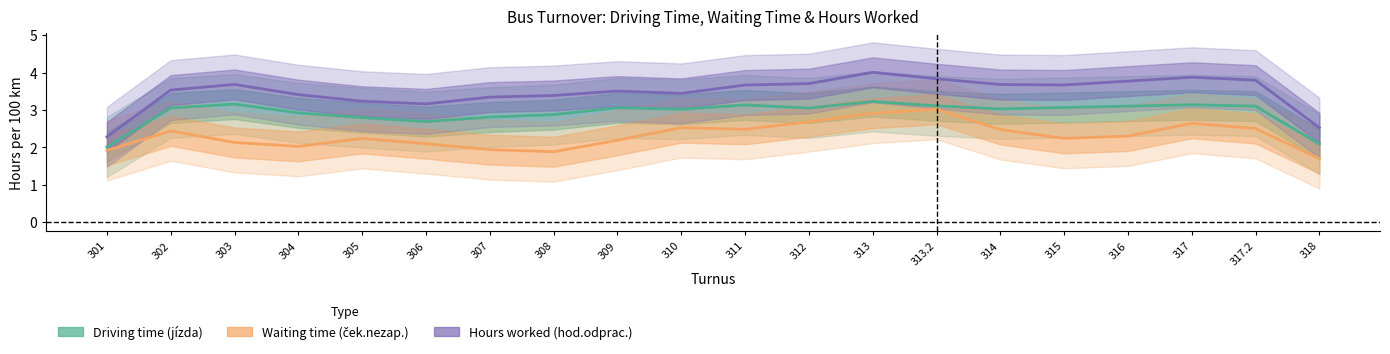

Reading left to right, extract all data points from this chart.

Driving time (jízda): 301=2.0	302=3.1	303=3.2	304=2.9	305=2.8	306=2.7	307=2.8	308=2.9	309=3.1	310=3.0	311=3.1	312=3.1	313=3.2	313.2=3.1	314=3.0	315=3.1	316=3.1	317=3.1	317.2=3.1	318=2.1
Waiting time (ček.nezap.): 301=1.9	302=2.4	303=2.1	304=2.0	305=2.2	306=2.1	307=1.9	308=1.9	309=2.2	310=2.5	311=2.5	312=2.7	313=2.9	313.2=3.0	314=2.5	315=2.2	316=2.3	317=2.6	317.2=2.5	318=1.7
Hours worked (hod.odprac.): 301=2.3	302=3.5	303=3.7	304=3.4	305=3.2	306=3.2	307=3.3	308=3.4	309=3.5	310=3.4	311=3.7	312=3.7	313=4.0	313.2=3.8	314=3.7	315=3.7	316=3.8	317=3.9	317.2=3.8	318=2.5